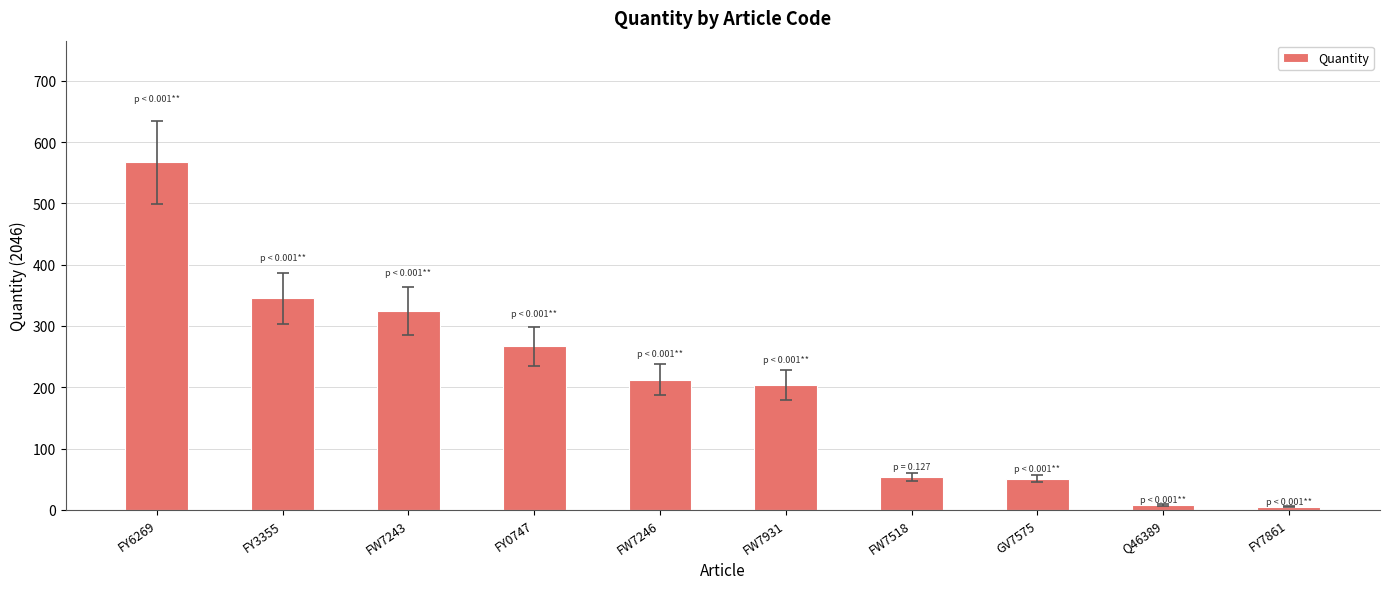

What is the difference between the second highest and minimum values?

340